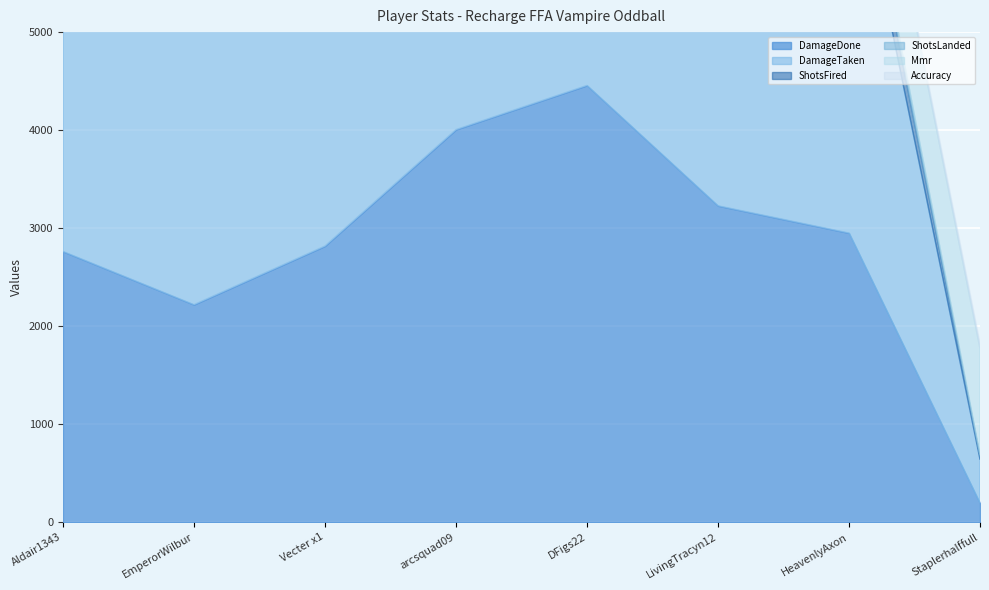

What is the difference between the second highest and second lowest values in the ShotsFired series?

318.0